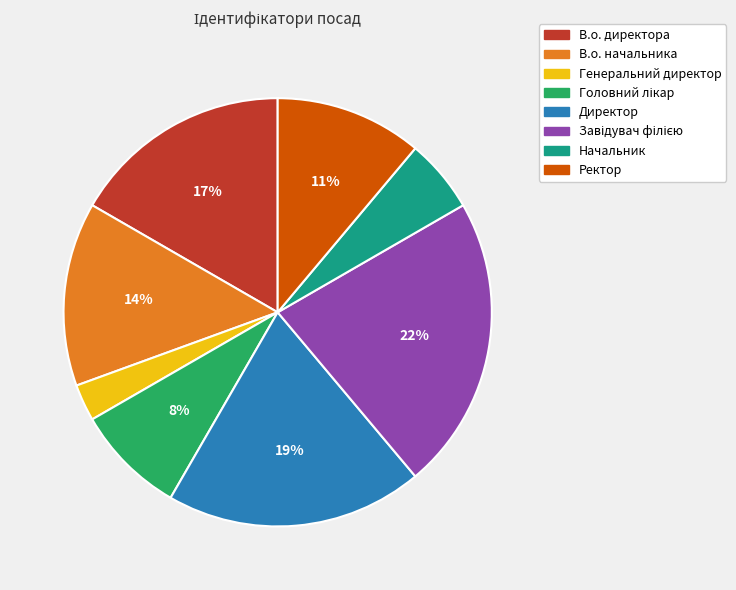

How many segments does this pie chart have?

8